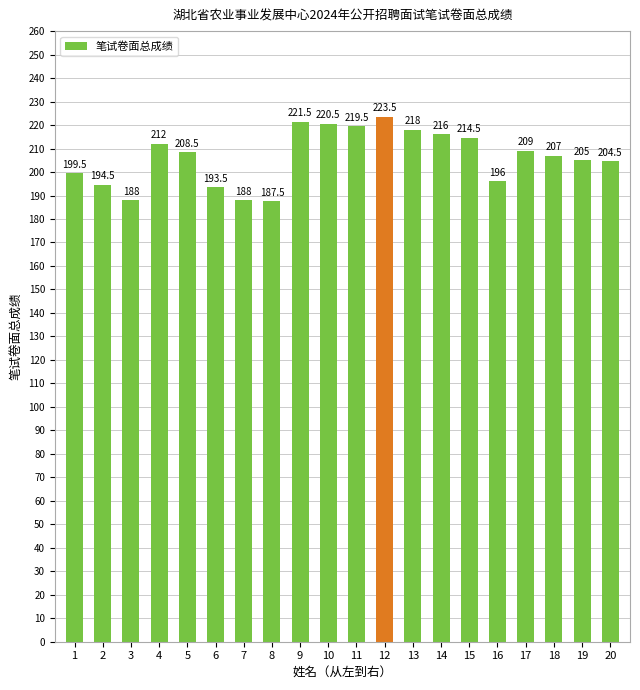

Reading left to right, what are all the values shown in this chart?

1=199.5	2=194.5	3=188.0	4=212.0	5=208.5	6=193.5	7=188.0	8=187.5	9=221.5	10=220.5	11=219.5	12=223.5	13=218.0	14=216.0	15=214.5	16=196.0	17=209.0	18=207.0	19=205.0	20=204.5